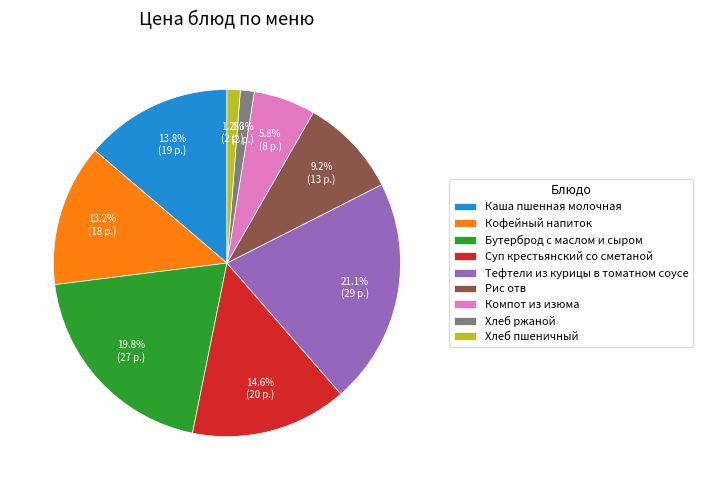

How many segments does this pie chart have?

9